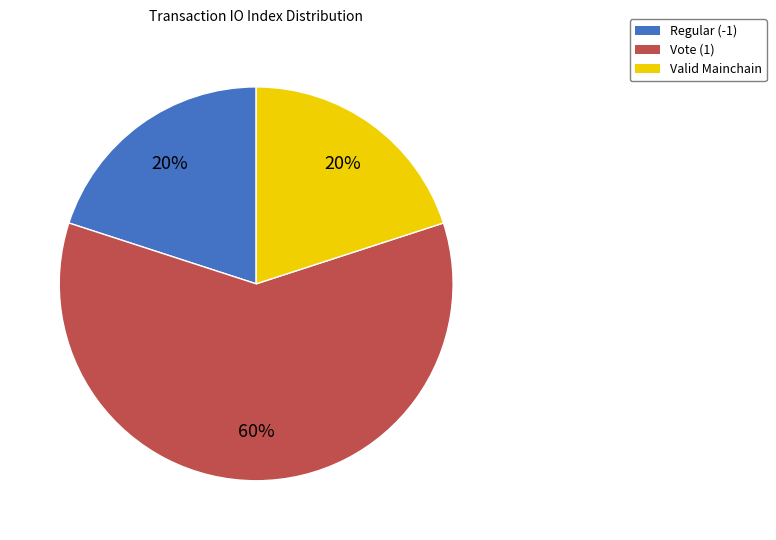

To the nearest percent, what percentage of the pie is Regular (-1)?

20%